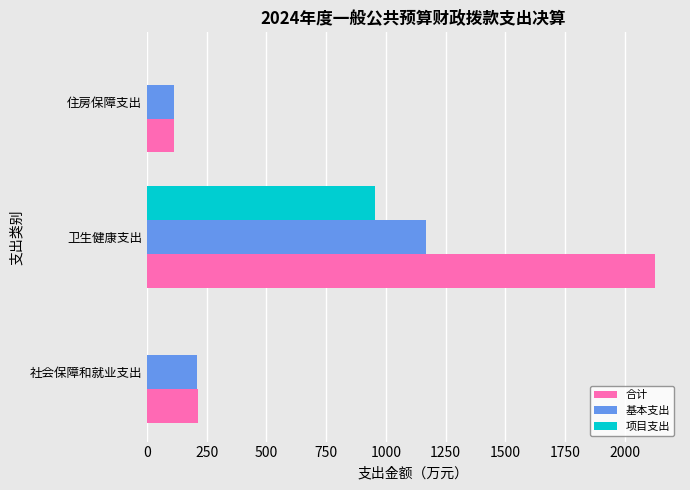

What is the greatest value displayed?

2125.3